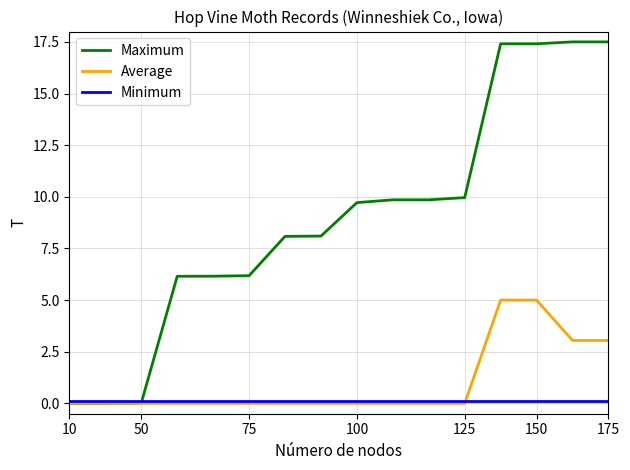

What is the greatest value displayed?

17.5